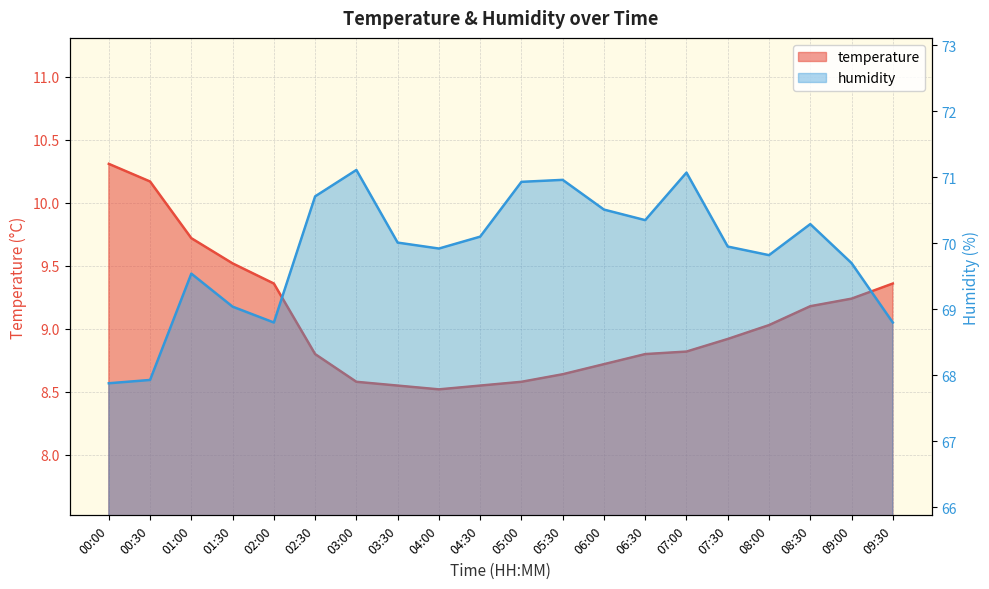

True or false: humidity has a value of 67.9 at 00:30.

True